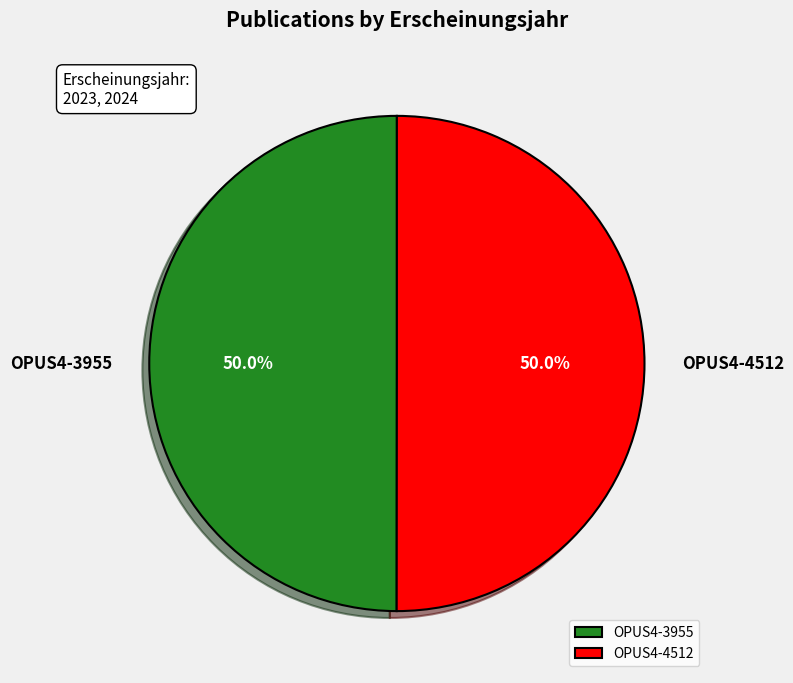

Do OPUS4-4512 and OPUS4-3955 together represent more than half of the pie?

Yes